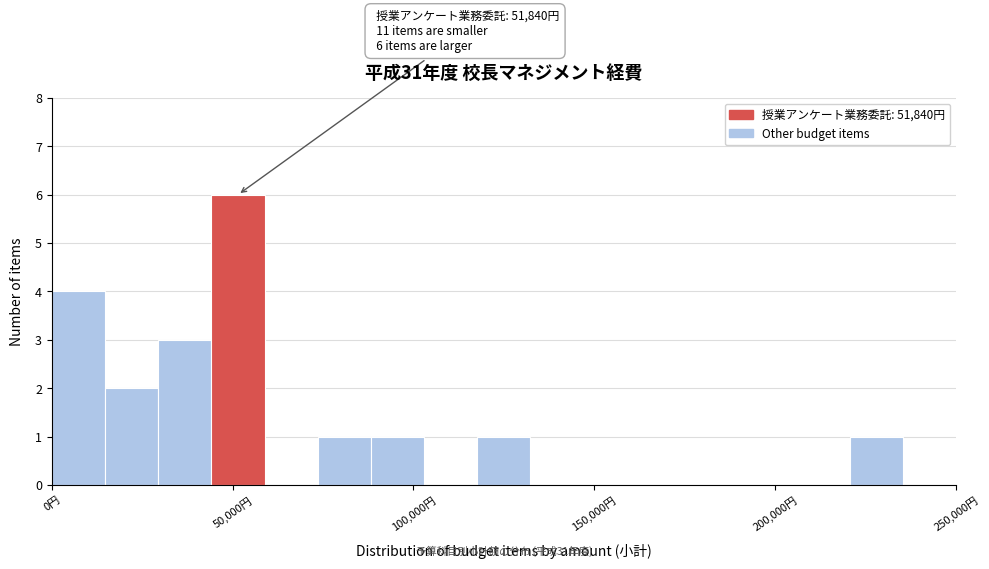

Read against the x-axis, roughly where is the centre of the tallest bar?

50000